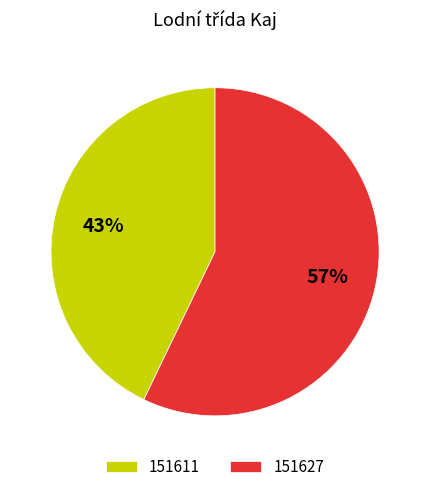

To the nearest percent, what percentage of the pie is 151627?

57%